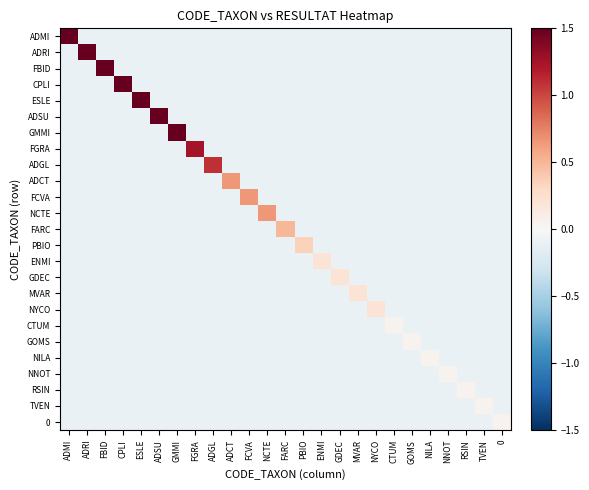

What is the total value across all series at ADMI?

14.0